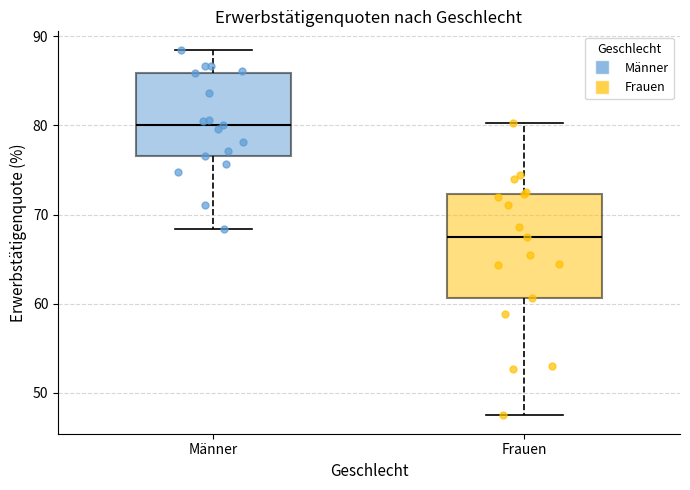

Reading left to right, transcribe this box plot: for each box, give where its median line is, the range the box spans, and where its two whiskers end, as read against the y-axis. The values are not printed on the chart, so give them approximately, as read against the axis.

Männer: median 80, box 77 to 86, whiskers 68 to 88
Frauen: median 67, box 61 to 72, whiskers 47 to 80